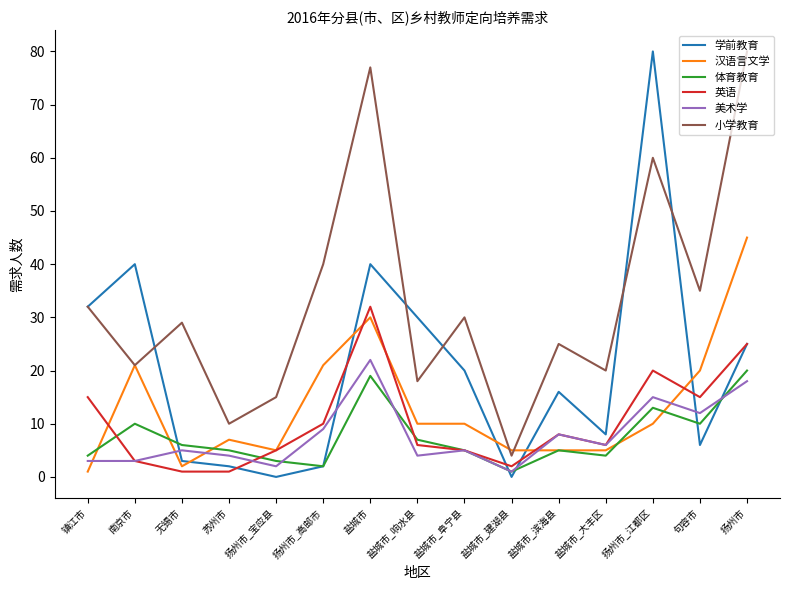

What is the difference between the highest and lowest values at 句容市?

29